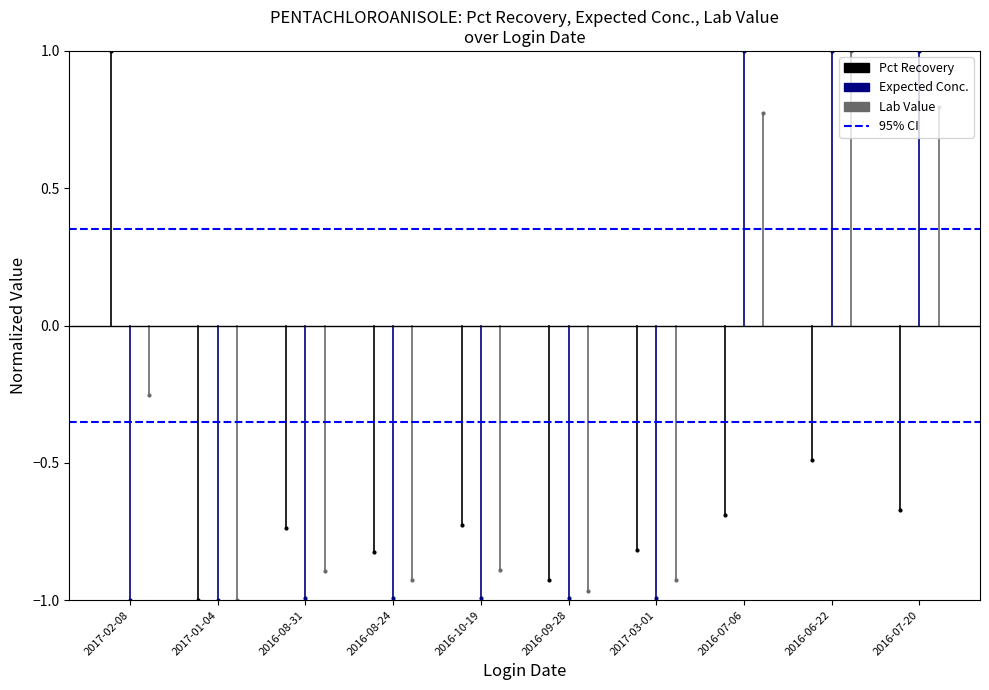

What are all the series names shown in the legend?

Pct Recovery, Expected Conc., Lab Value, 95% CI